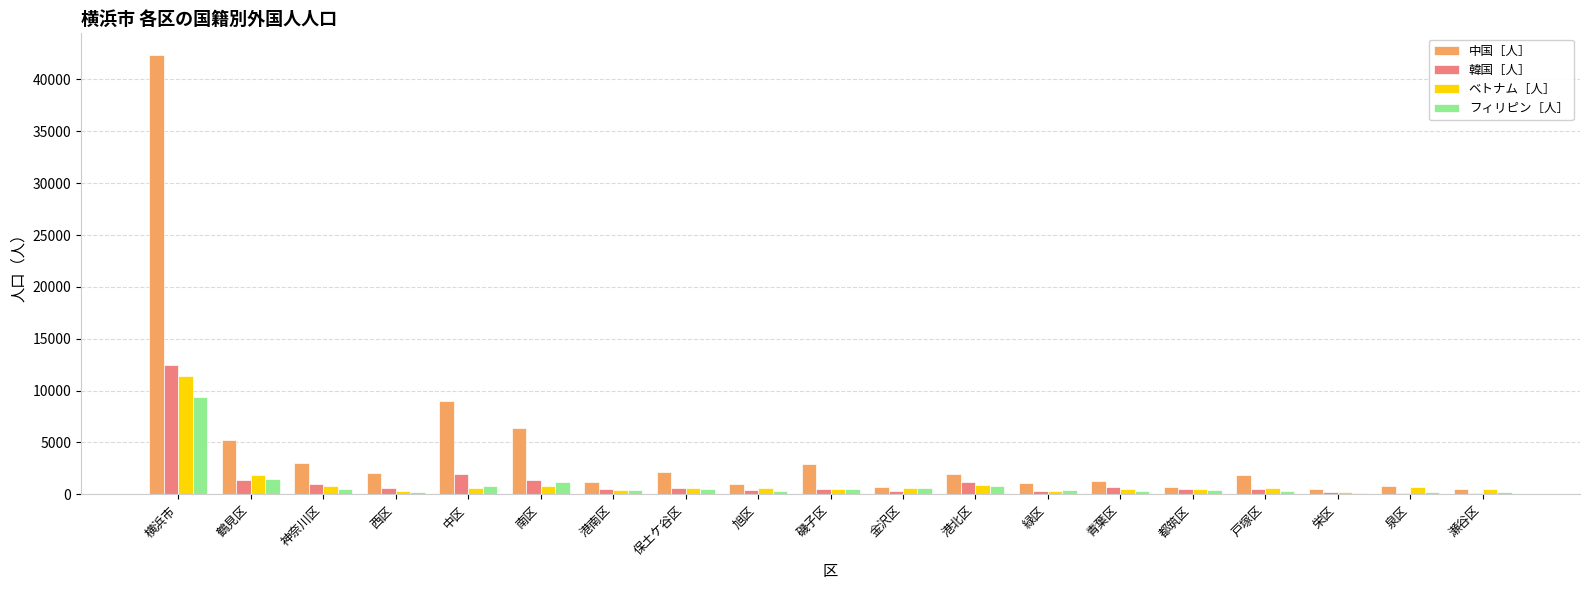

What is the sum of the フィリピン［人］ values at 港南区 and 青葉区?

705